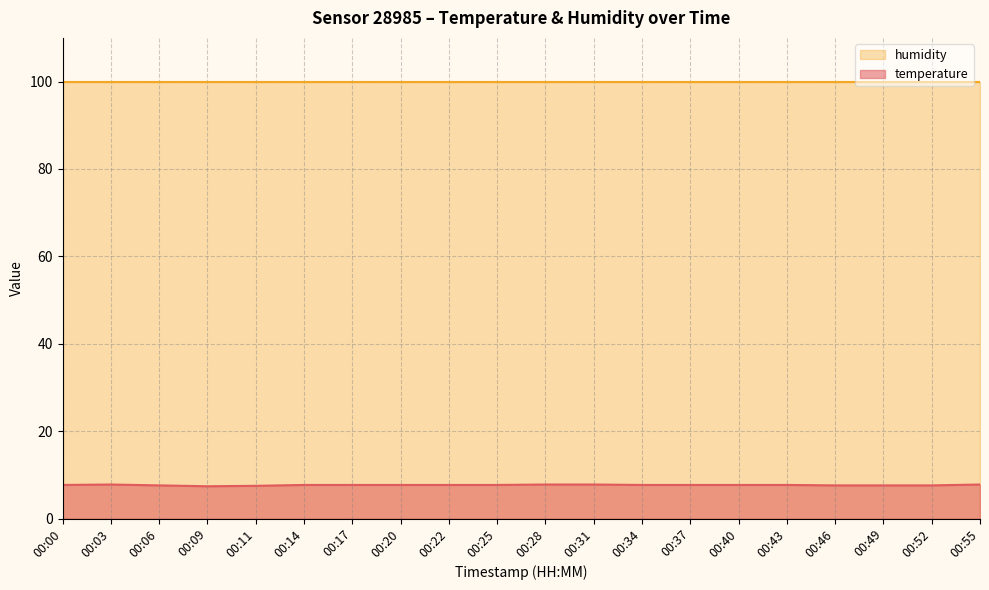

The chart shows a value of 7.4 at 00:09. True or false?

True